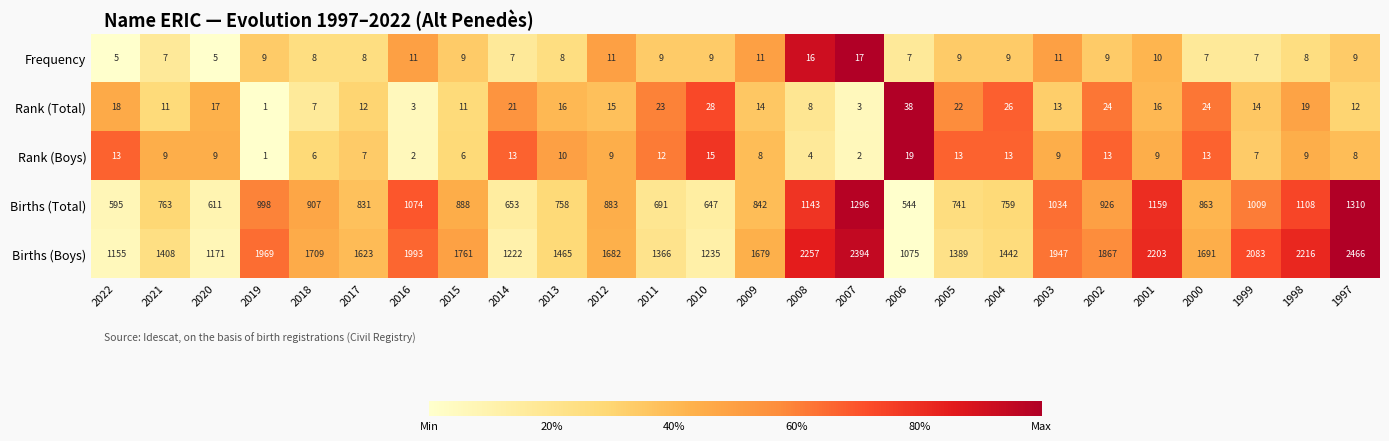

What is the difference between the Rank (Boys) values at 2007 and 2003?

7